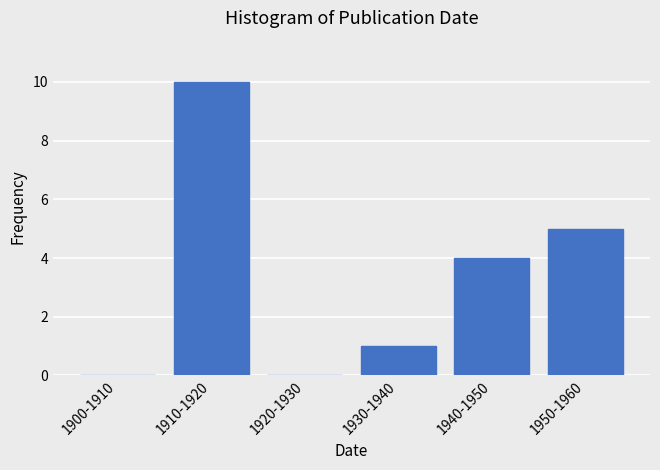

Reading left to right, what are all the values shown in this chart?

1900-1910=0	1910-1920=10	1920-1930=0	1930-1940=1	1940-1950=4	1950-1960=5